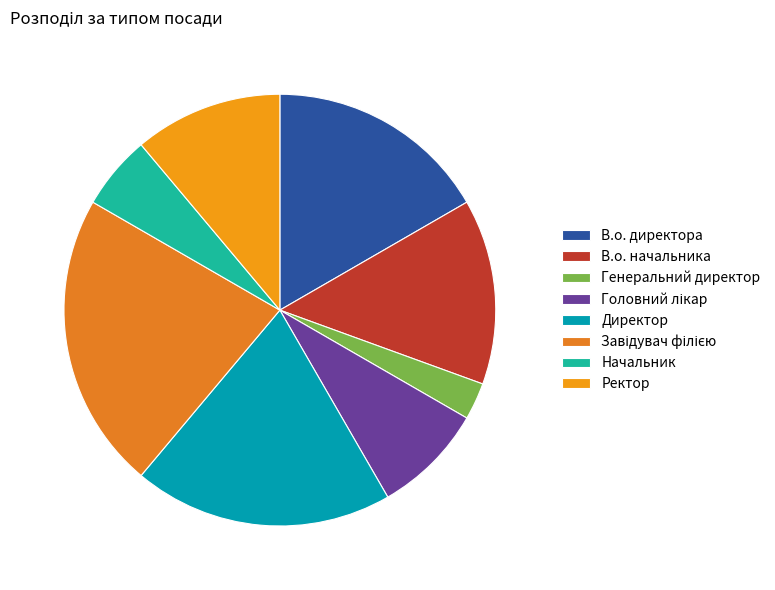

How many segments does this pie chart have?

8